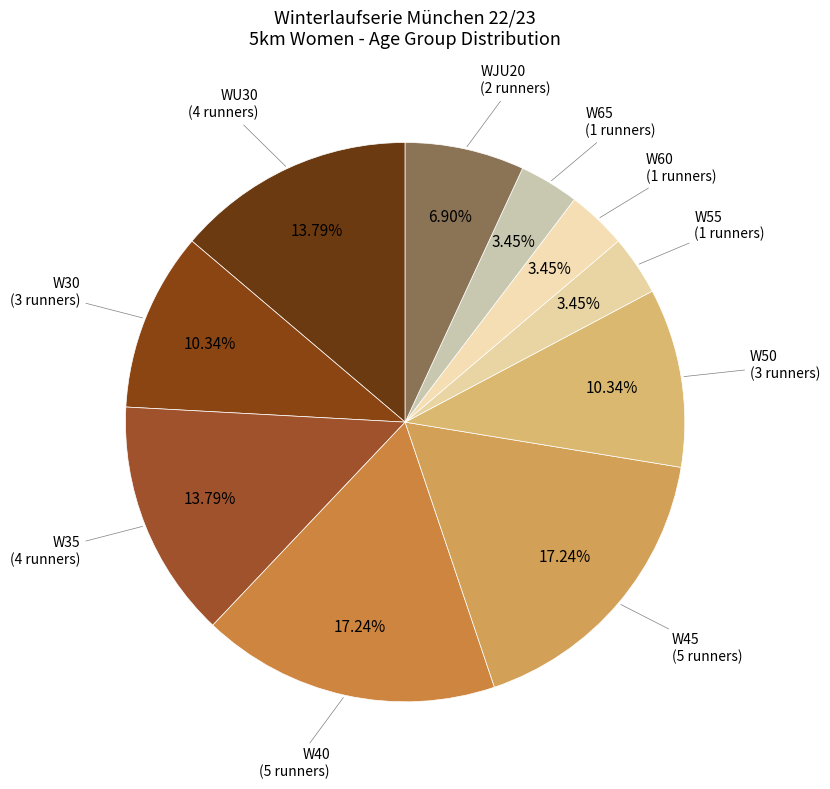

Count the number of slices in the pie.

10